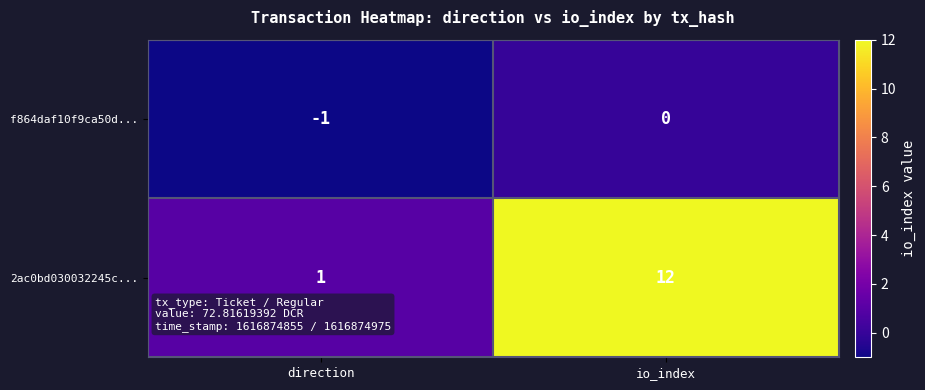

True or false: f864daf10f9ca50d... has a value of -1 at direction.

True